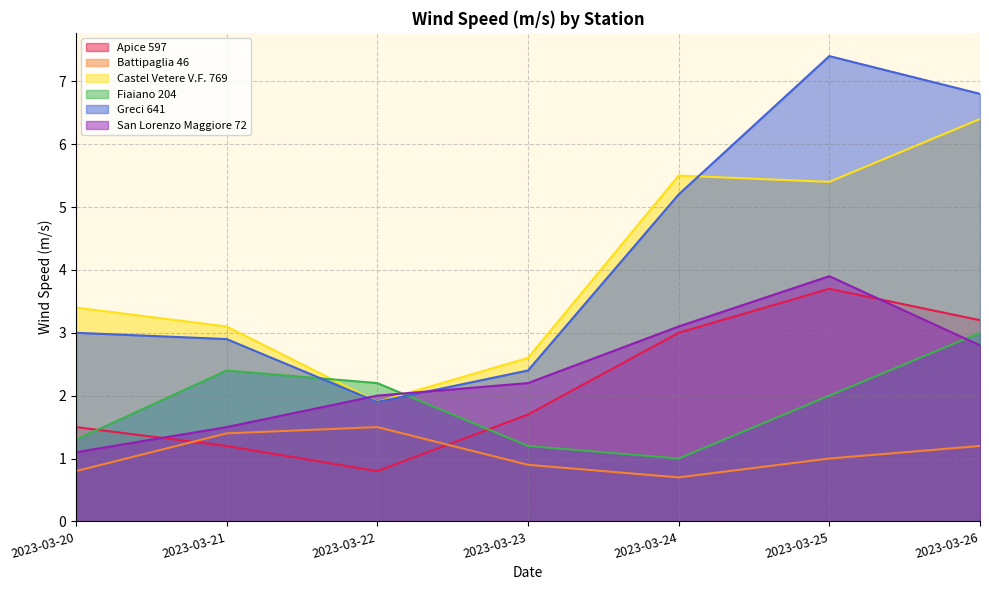

At how many categories does at least one series exceed 7?

1